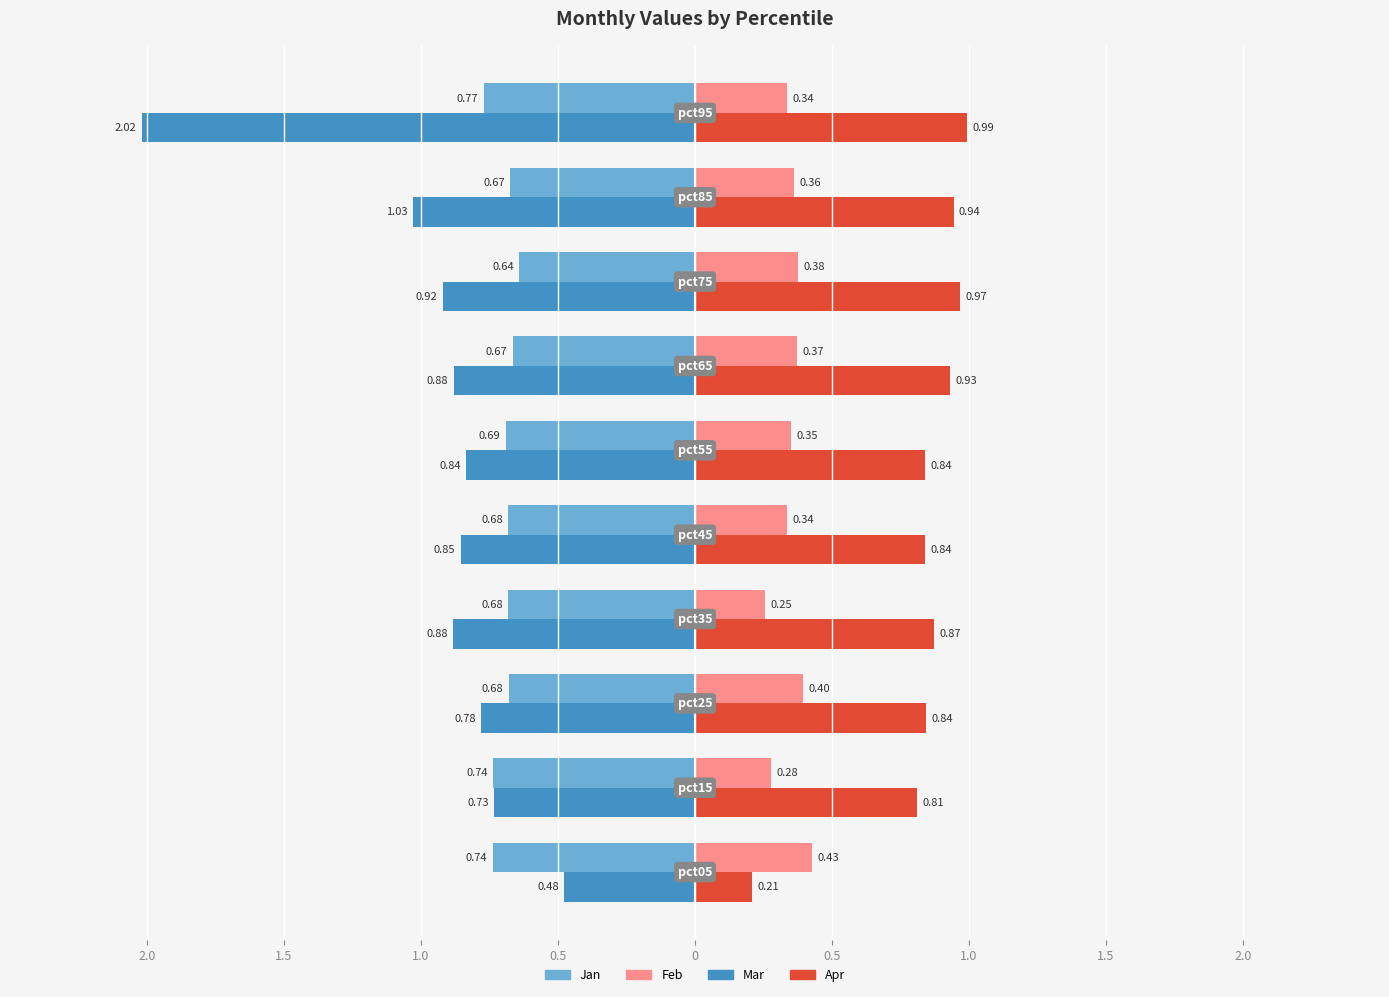

What are all the series names shown in the legend?

Jan, Feb, Mar, Apr